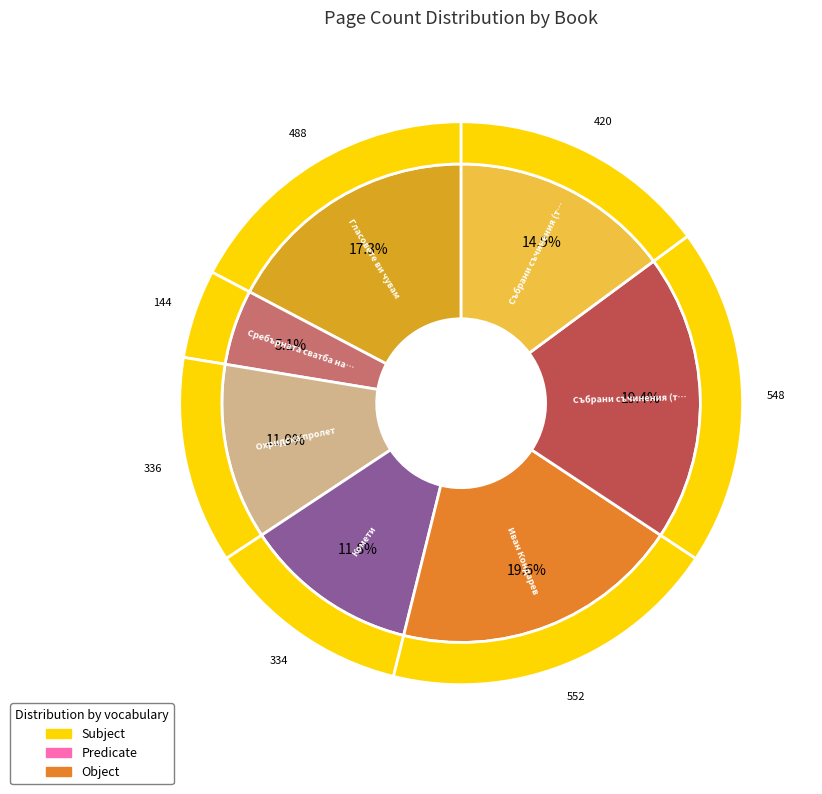

Is there a majority slice in this chart?

No